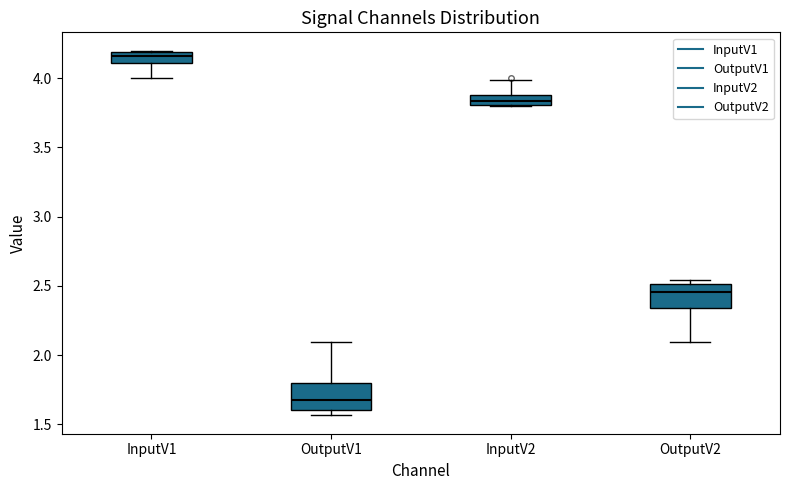

Which box's median line is the highest?

InputV1